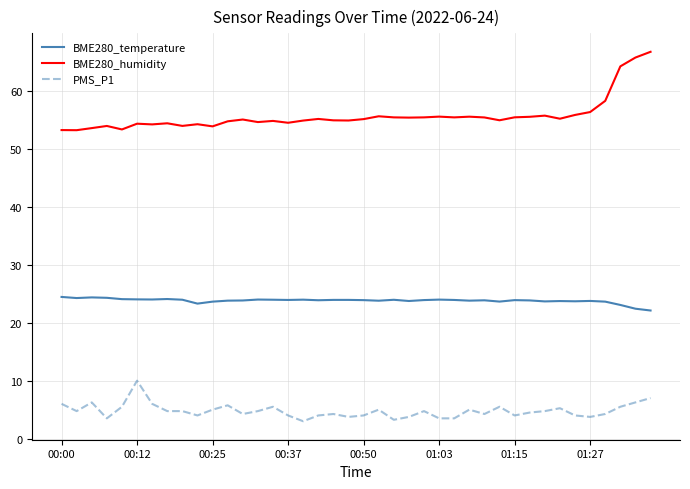

What is the difference between the maximum and minimum values in the PMS_P1 series?

7.0